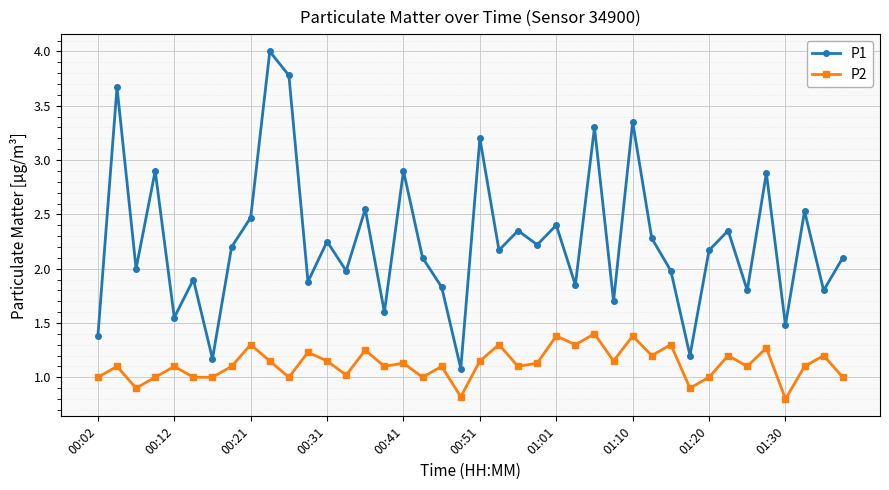

True or false: P1 and P2 cross at least once.

False